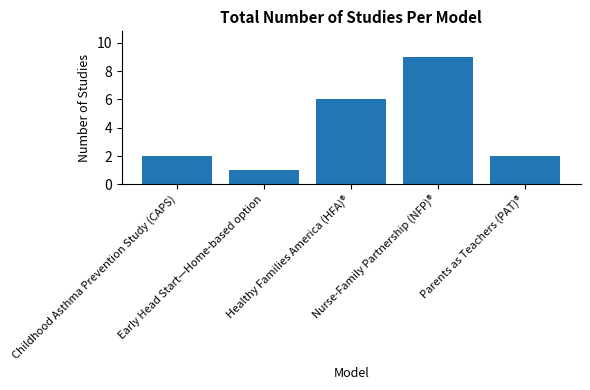

The chart shows a value of 9 at Nurse-Family Partnership (NFP)®. True or false?

True